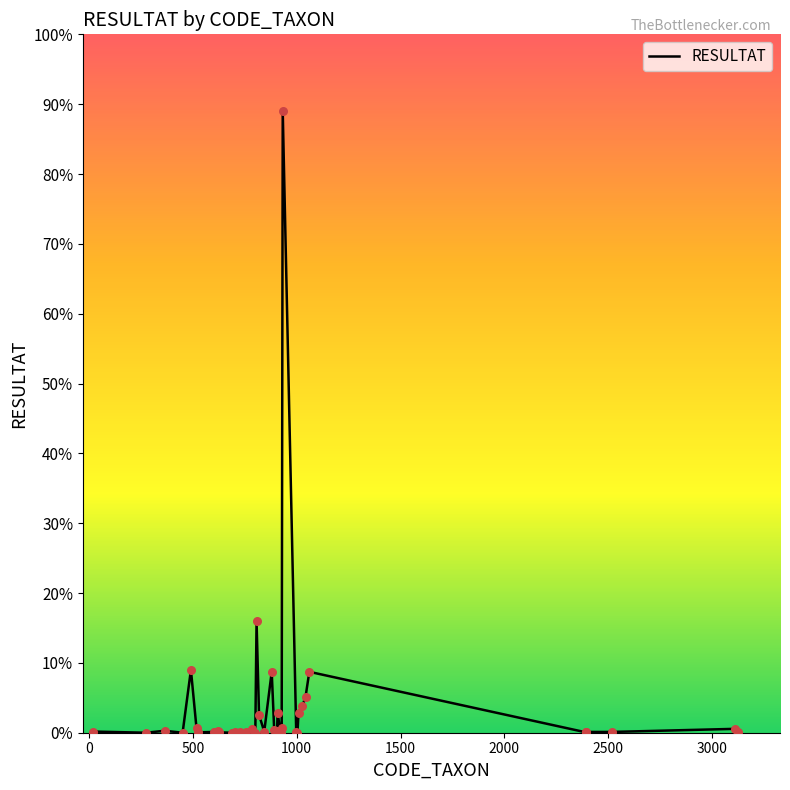

Does the chart have visible grid lines?

No